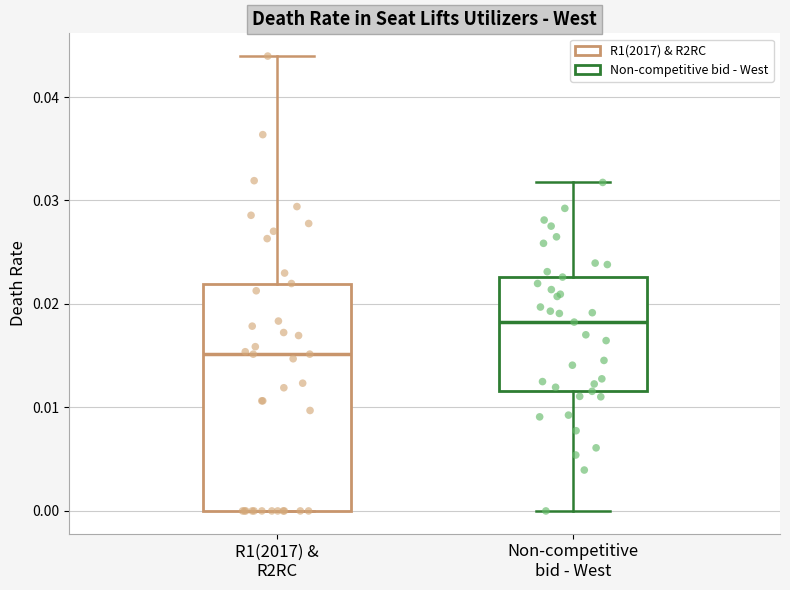

Which box's median line is the lowest?

R1(2017) & R2RC